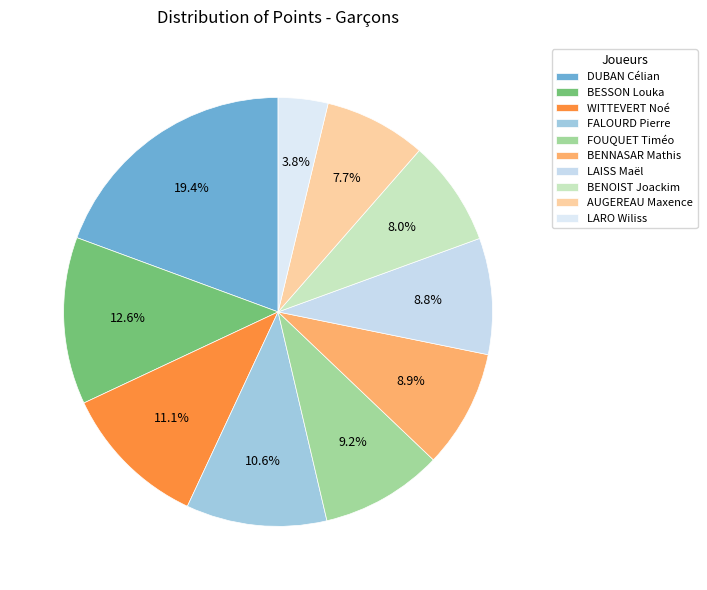

What is the change in value from FOUQUET Timéo to LARO Wiliss?

-17.8